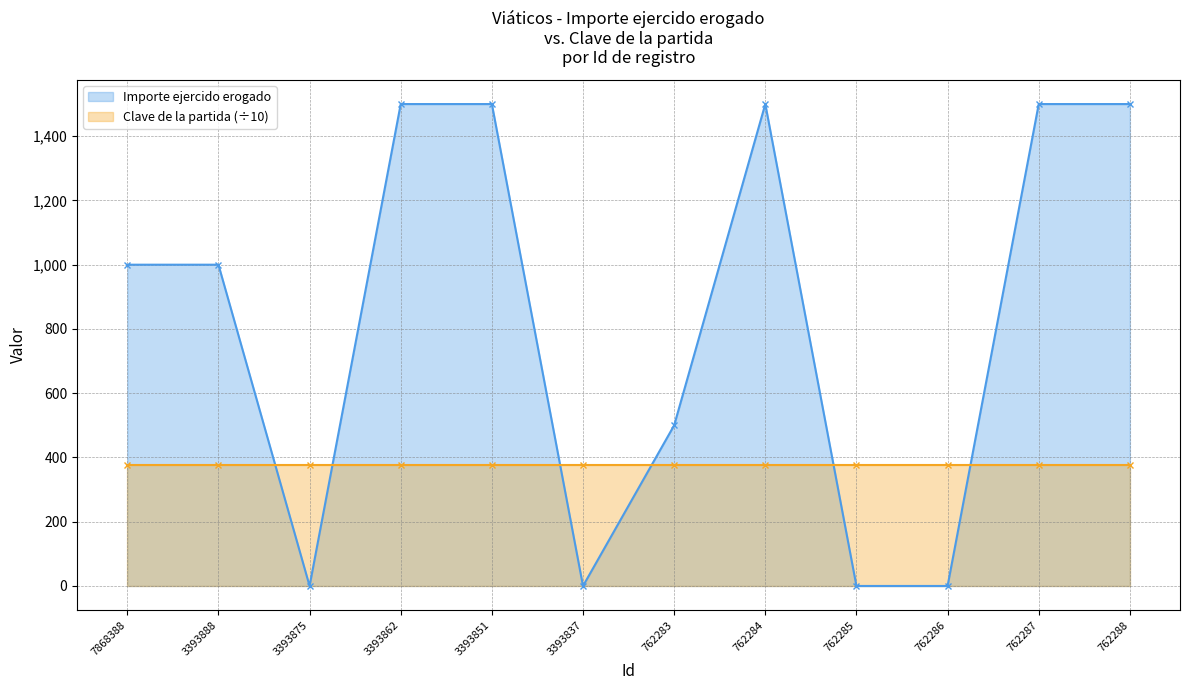

Rank the categories by value from lowest to highest.

3393875, 3393837, 762285, 762286, 762283, 7868388, 3393888, 3393862, 3393851, 762284, 762287, 762288